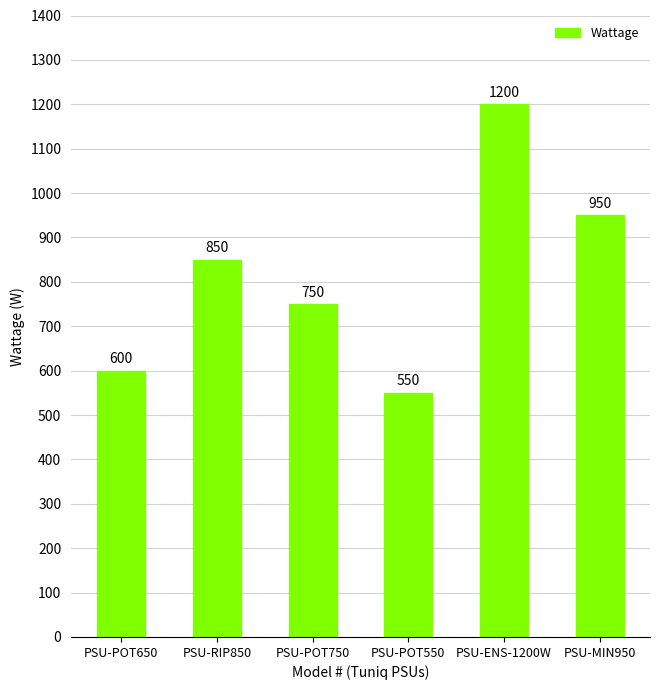

How many distinct data groups are displayed?

1